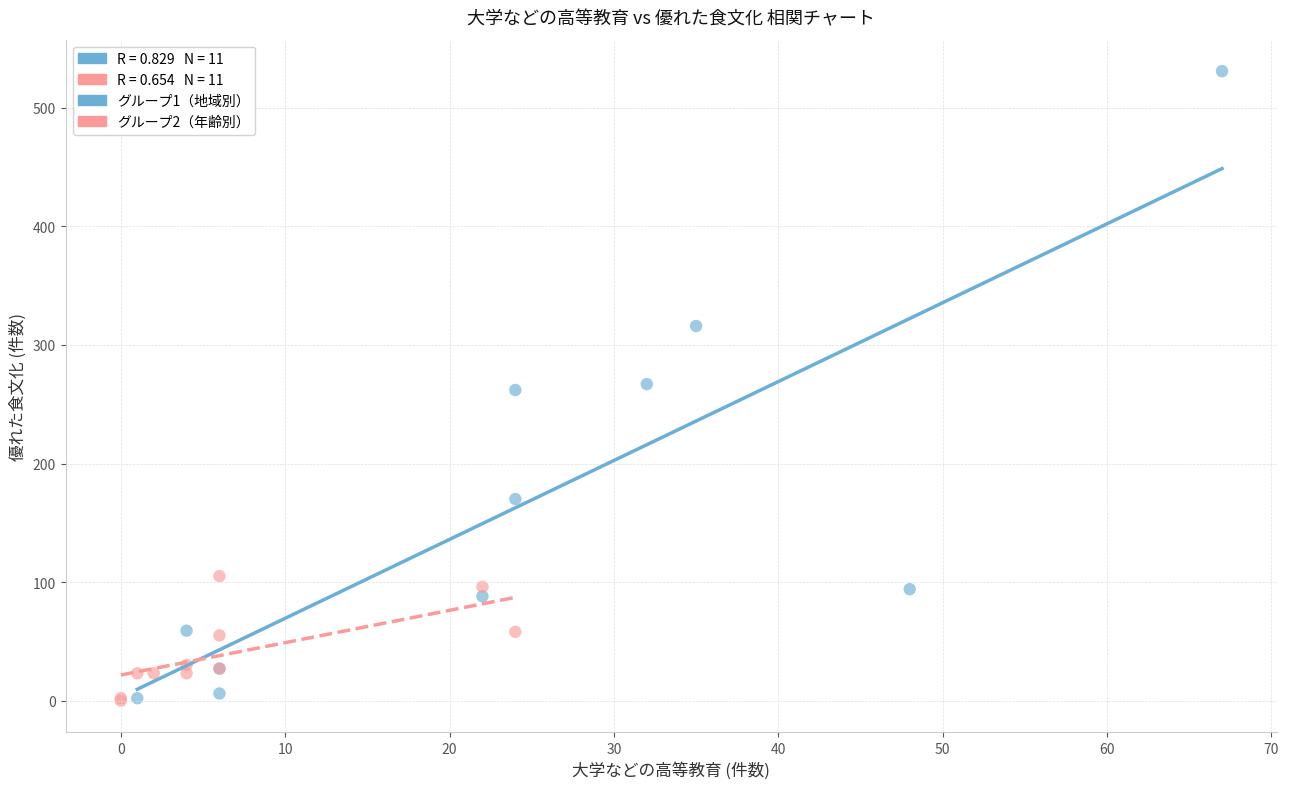

Which series has the largest Y range (max minus min)?

グループ1（地域別）